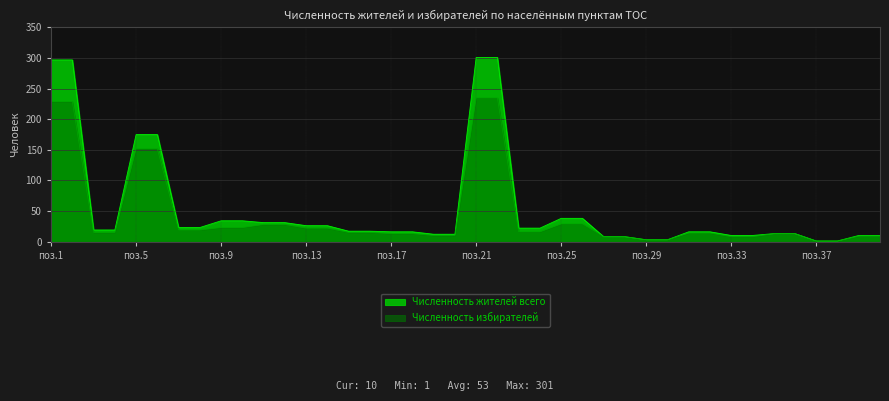

Reading right to left, what are all the values shown in this chart?

Численность жителей всего: 10	10	1	1	13	13	10	10	16	16	3	3	8	8	38	38	22	22	301	301	12	12	16	16	17	17	26	26	31	31	34	34	23	23	175	175	19	19	297	297
Численность избирателей: 9	9	1	1	13	13	8	8	14	14	3	3	8	8	29	29	16	16	235	235	10	10	13	13	15	15	22	22	28	28	23	23	19	19	152	152	15	15	229	229